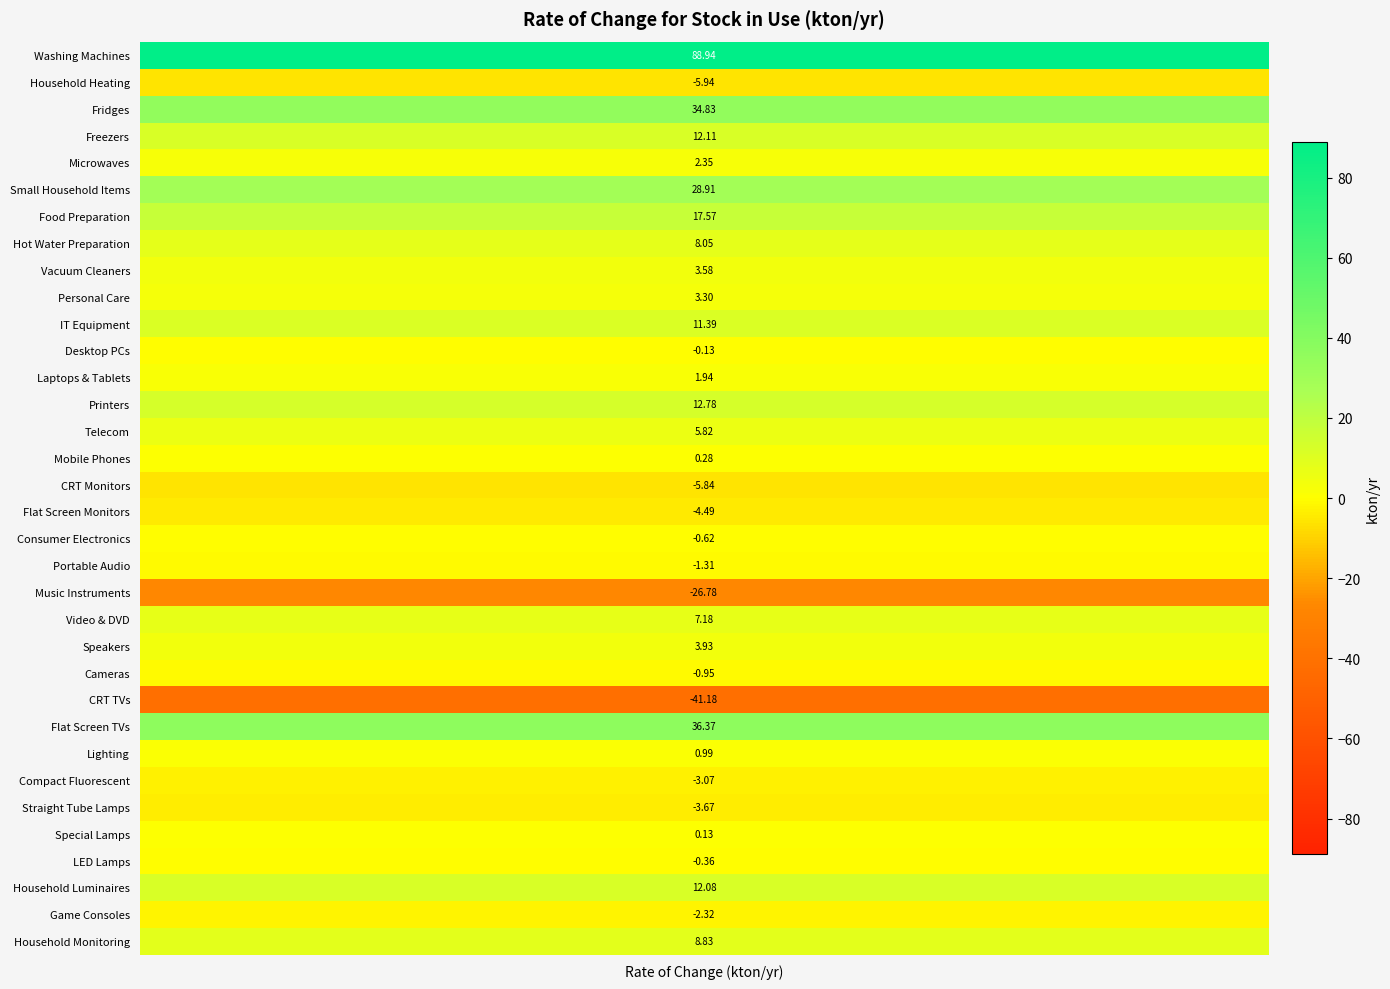

Rank the categories by value from highest to lowest.

Washing Machines, Flat Screen TVs, Fridges, Small Household Items, Food Preparation, Printers, Freezers, Household Luminaires, IT Equipment, Household Monitoring, Hot Water Preparation, Video & DVD, Telecom, Speakers, Vacuum Cleaners, Personal Care, Microwaves, Laptops & Tablets, Lighting, Mobile Phones, Special Lamps, Desktop PCs, LED Lamps, Consumer Electronics, Cameras, Portable Audio, Game Consoles, Compact Fluorescent, Straight Tube Lamps, Flat Screen Monitors, CRT Monitors, Household Heating, Music Instruments, CRT TVs